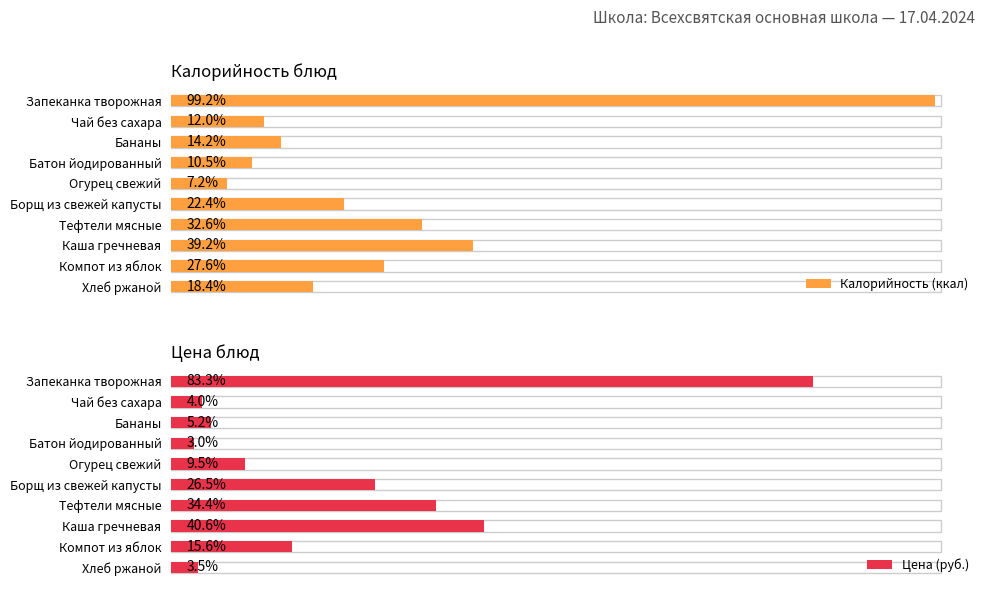

How many bars are there in total?

20